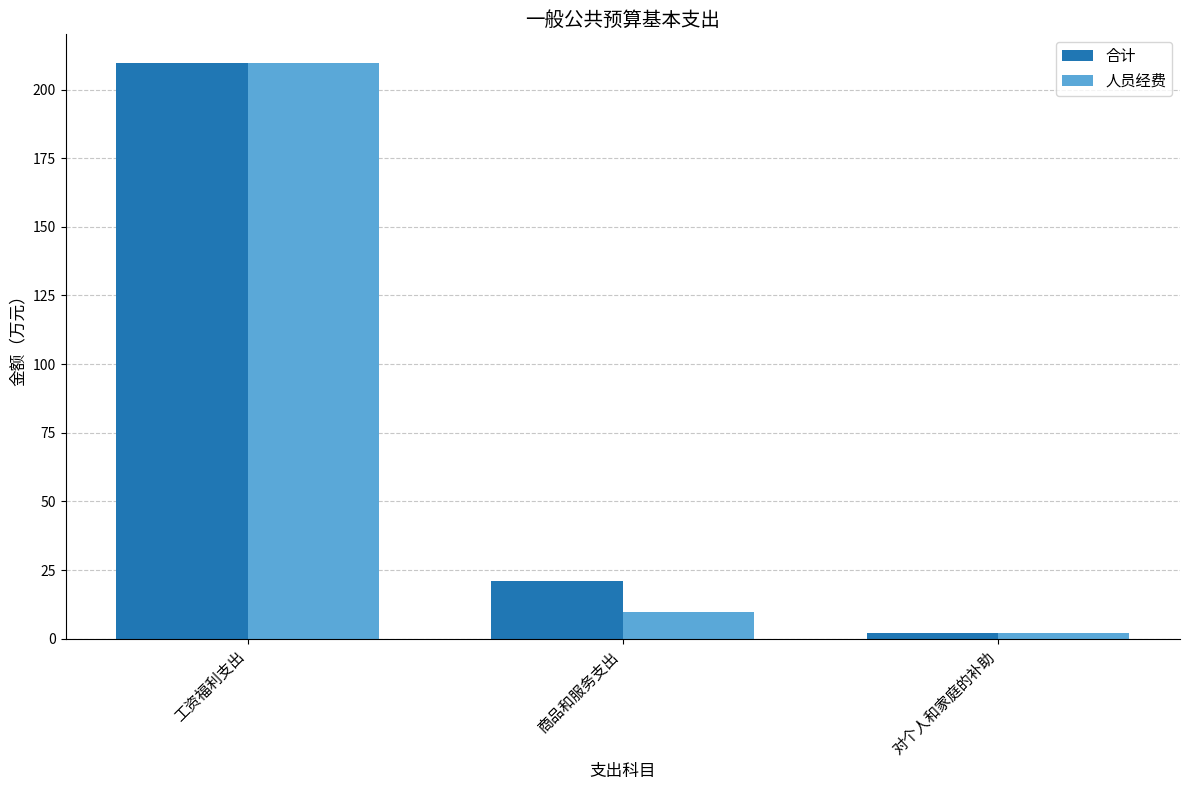

What are all the series names shown in the legend?

合计, 人员经费